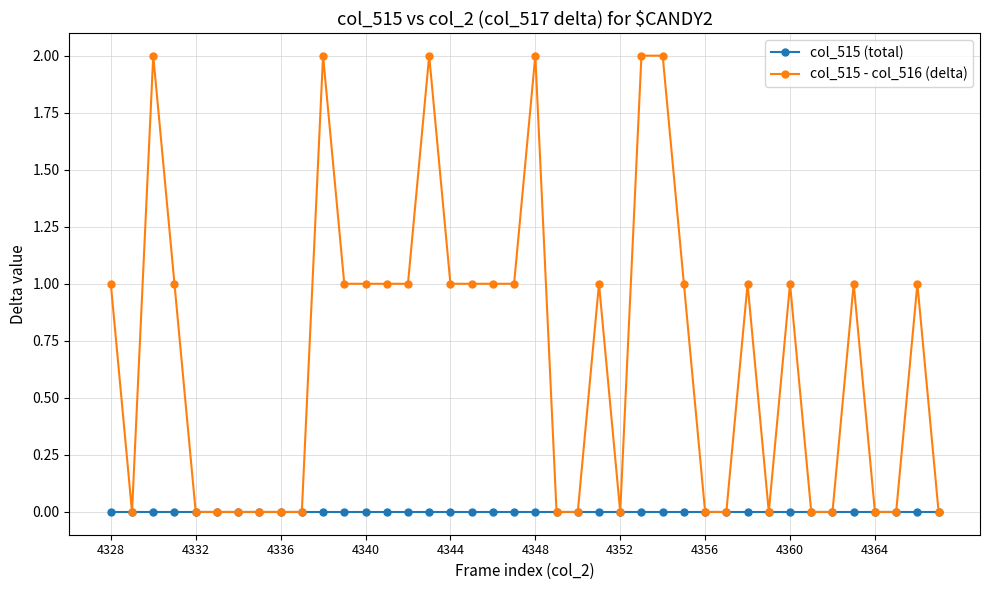

Which series has the largest range (max minus min)?

col_515 - col_516 (delta)